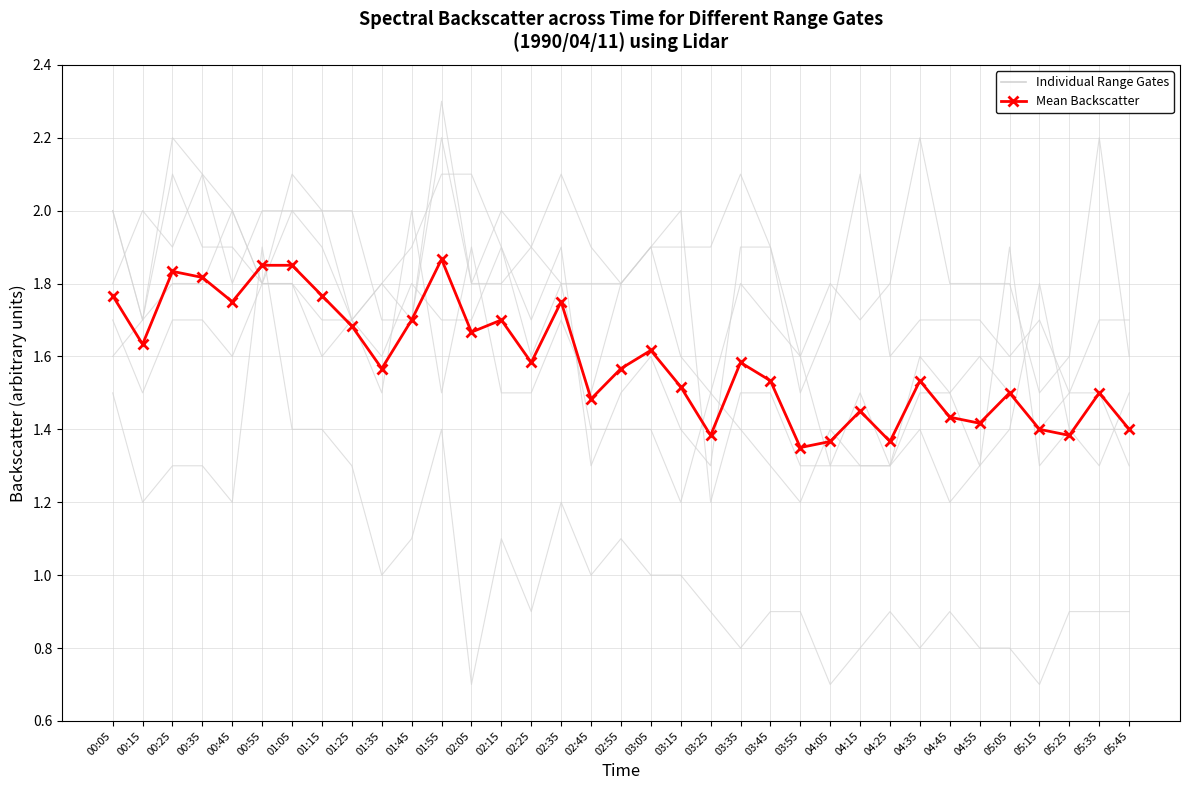

What is the ratio of the value at 01:35 to the value at 05:25?

1.1